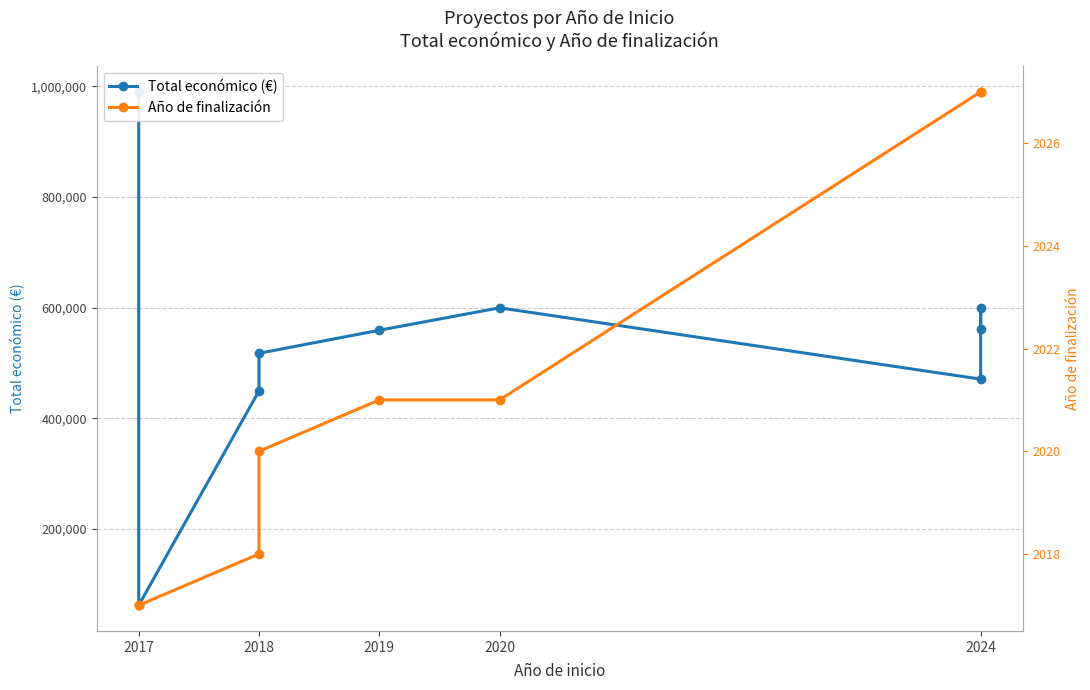

The Año de finalización series shows 2027 at 2024. True or false?

True